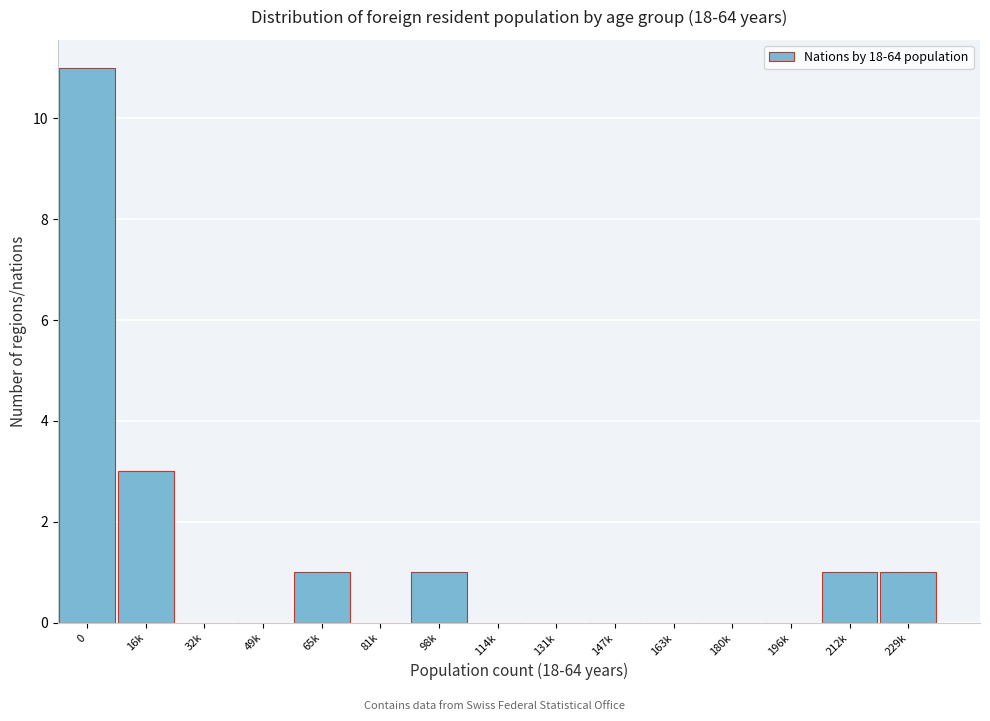

Reading left to right, transcribe all the data shown in this chart.

0=11	16k=3	32k=0	49k=0	65k=1	81k=0	98k=1	114k=0	131k=0	147k=0	163k=0	180k=0	196k=0	212k=1	229k=1